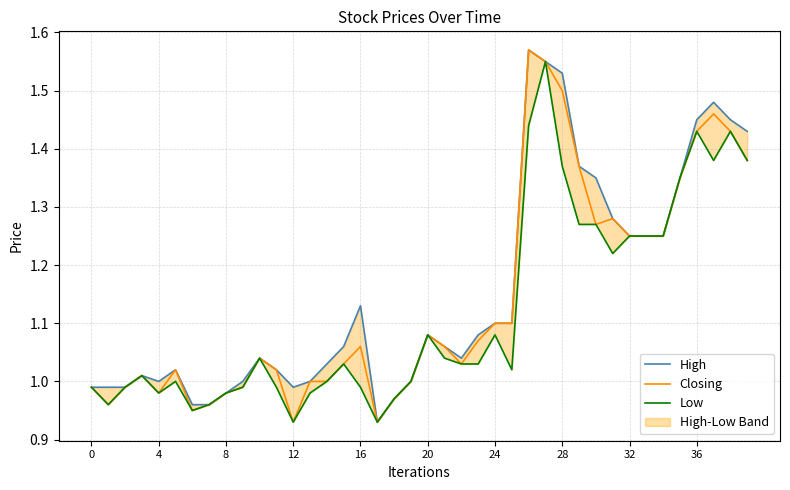

At 13, list the series in order from smallest to largest.

Low, High, Closing